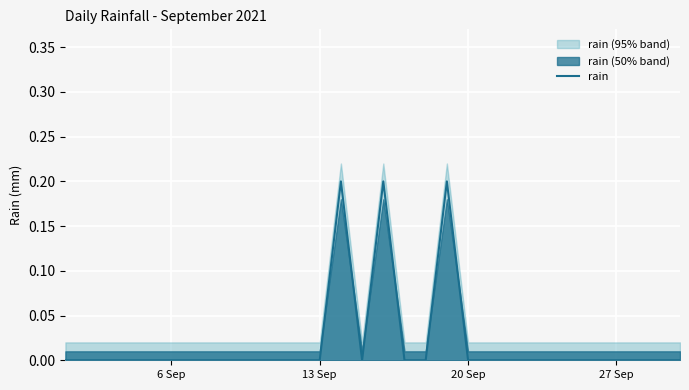

The value of rain at 6 Sep is 0.0. True or false?

True